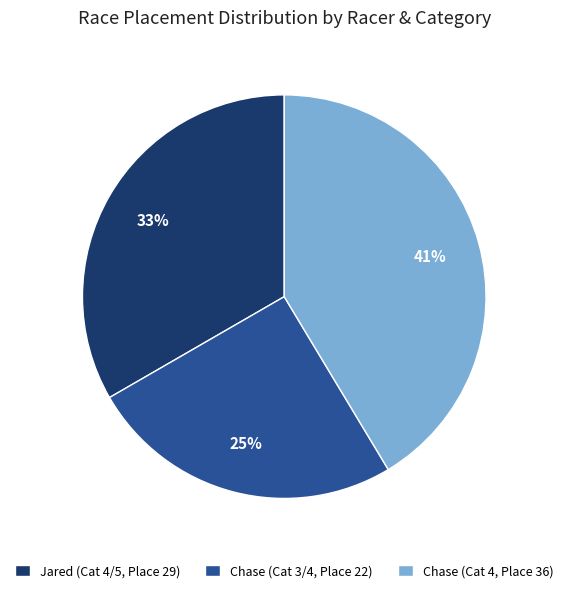

Between Chase (Cat 3/4, Place 22) and Jared (Cat 4/5, Place 29), which is larger?

Jared (Cat 4/5, Place 29)